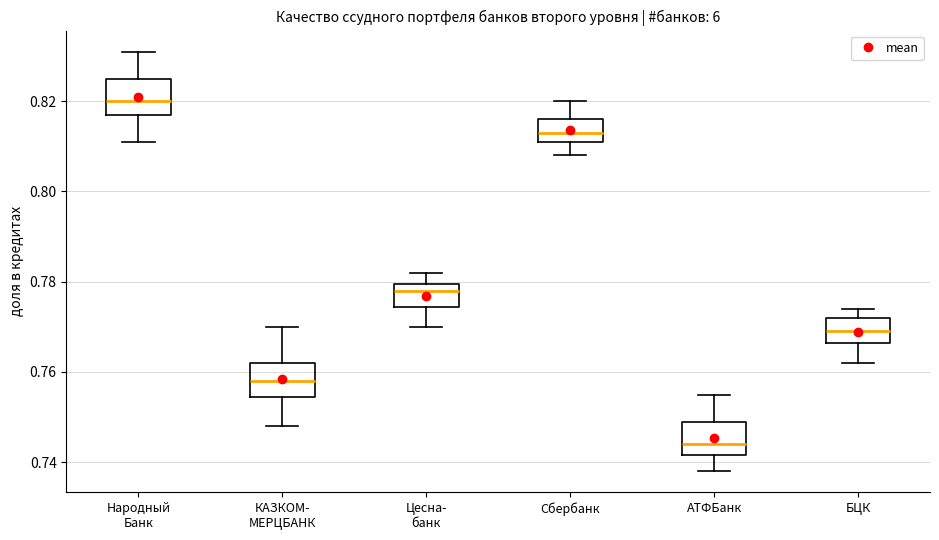

Which box's median line is the lowest?

АТФБанк